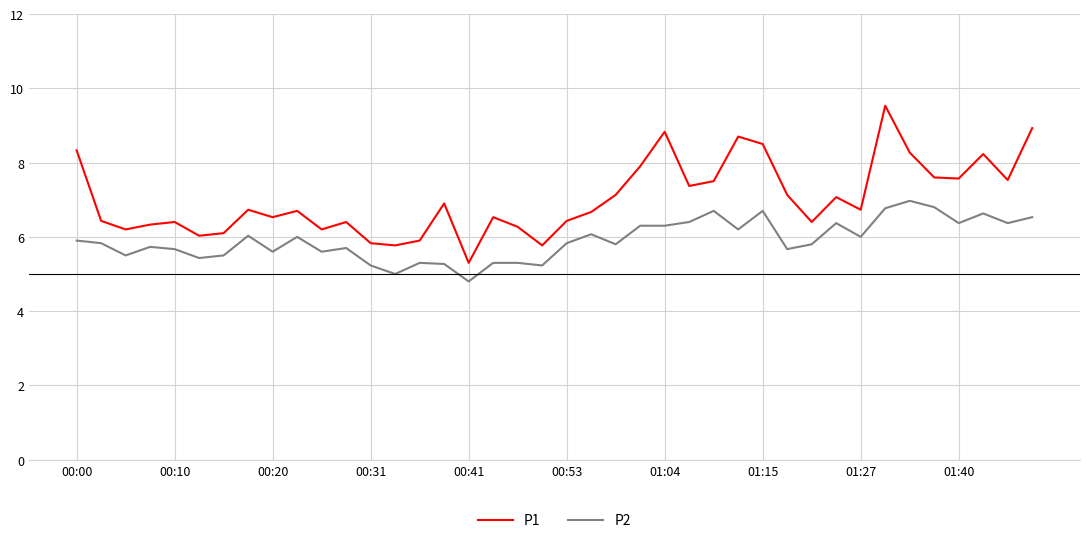

Rank the series by their maximum value, from highest to lowest.

P1, P2